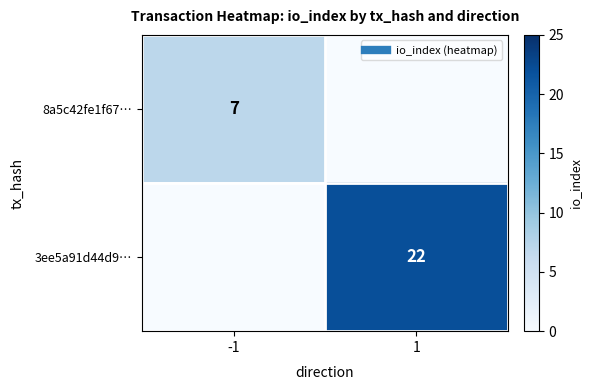

What is the difference between the 3ee5a91d44d9… values at -1 and 1?

22